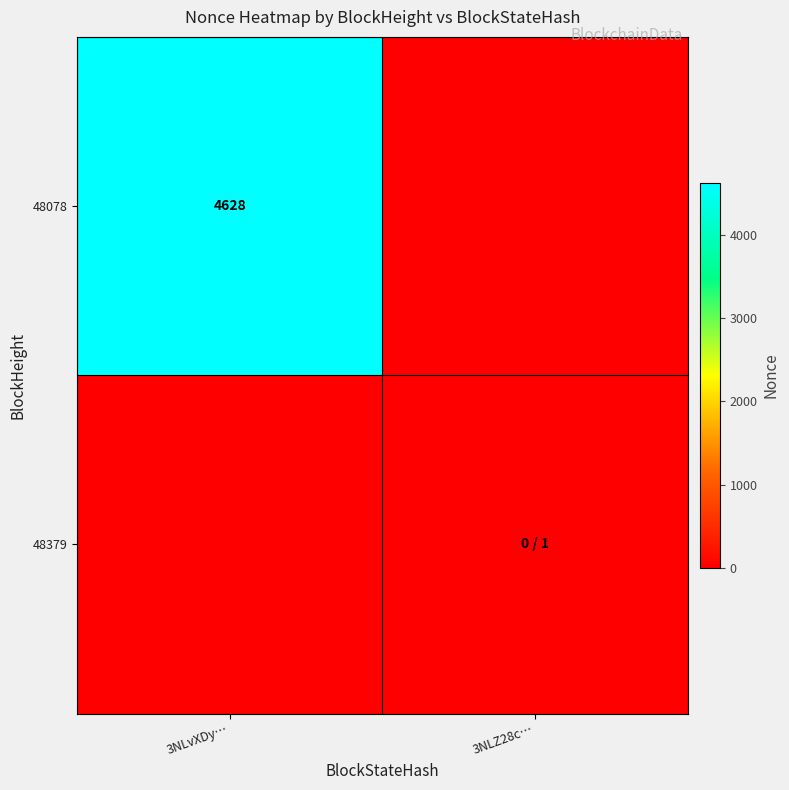

The value of 48078 at 3NLvXDy… is 4628.0. True or false?

True